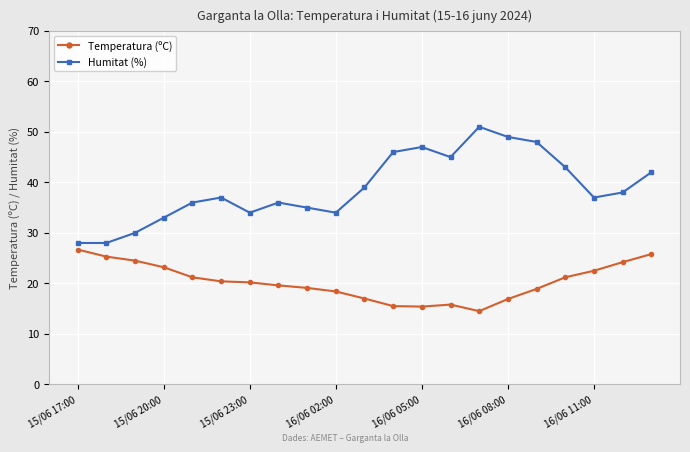

What is the greatest value displayed?

51.0